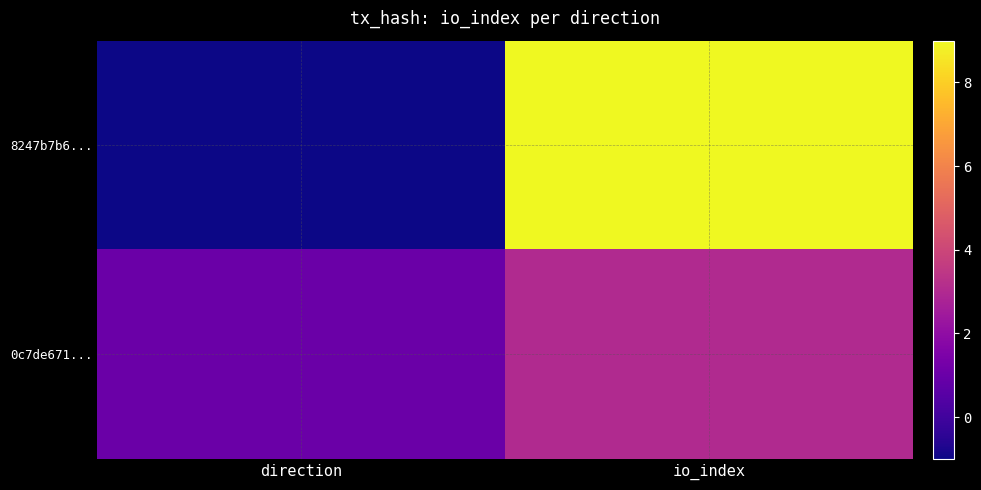

Which category has the highest value across all series?

io_index